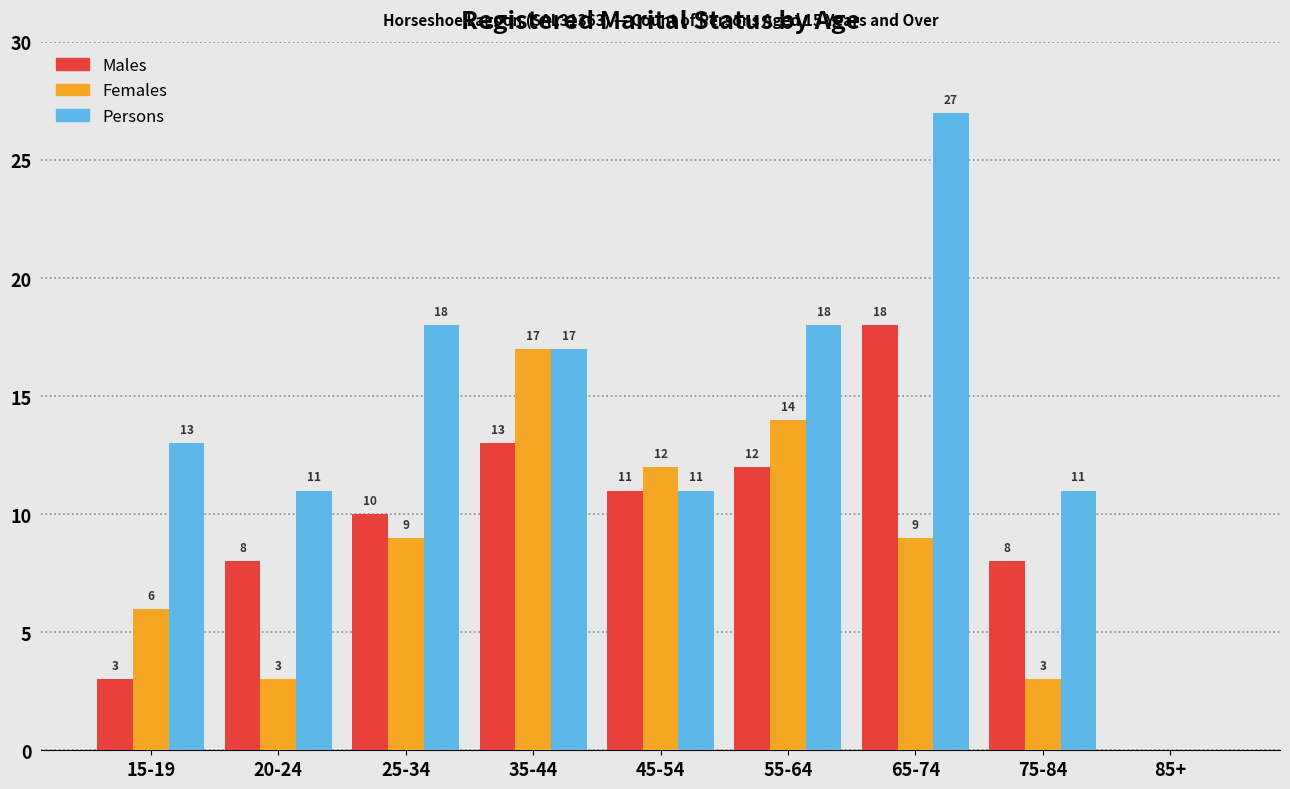

Reading right to left, transcribe all the data shown in this chart.

Males: 85+=0	75-84=8	65-74=18	55-64=12	45-54=11	35-44=13	25-34=10	20-24=8	15-19=3
Females: 85+=0	75-84=3	65-74=9	55-64=14	45-54=12	35-44=17	25-34=9	20-24=3	15-19=6
Persons: 85+=0	75-84=11	65-74=27	55-64=18	45-54=11	35-44=17	25-34=18	20-24=11	15-19=13